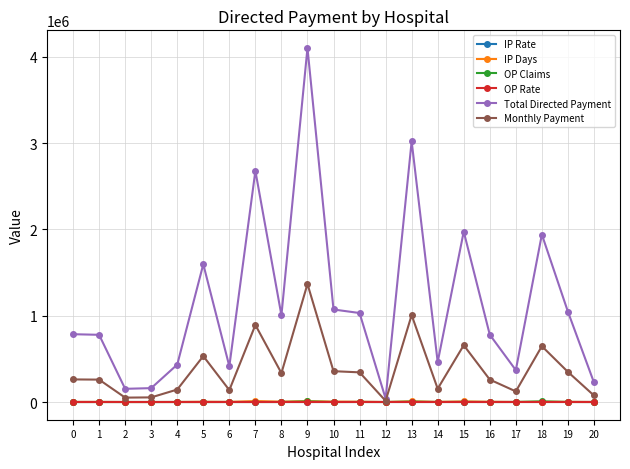

What is the maximum value shown in the chart?

4100848.4